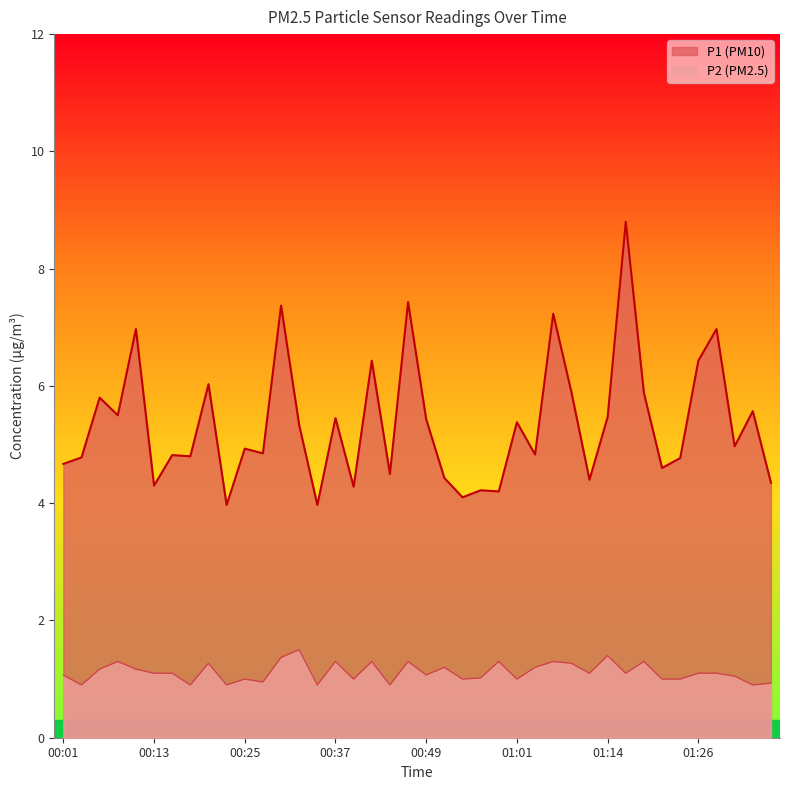

True or false: P1 and P2 intersect in this chart.

False